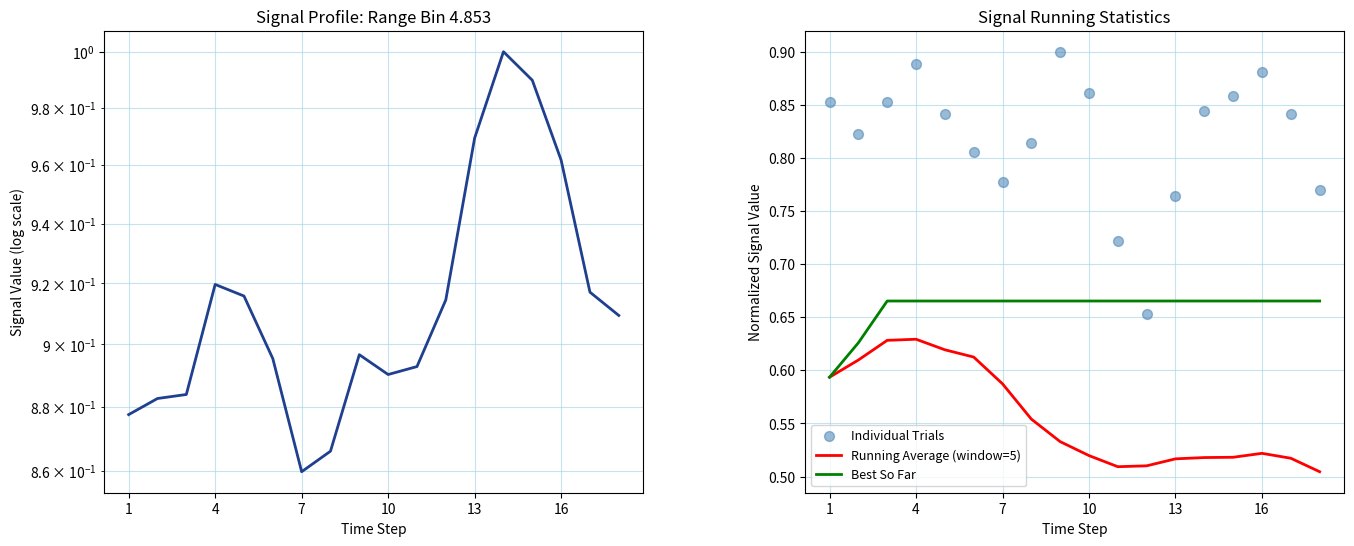

Which series reaches the maximum Y coordinate?

Individual Trials